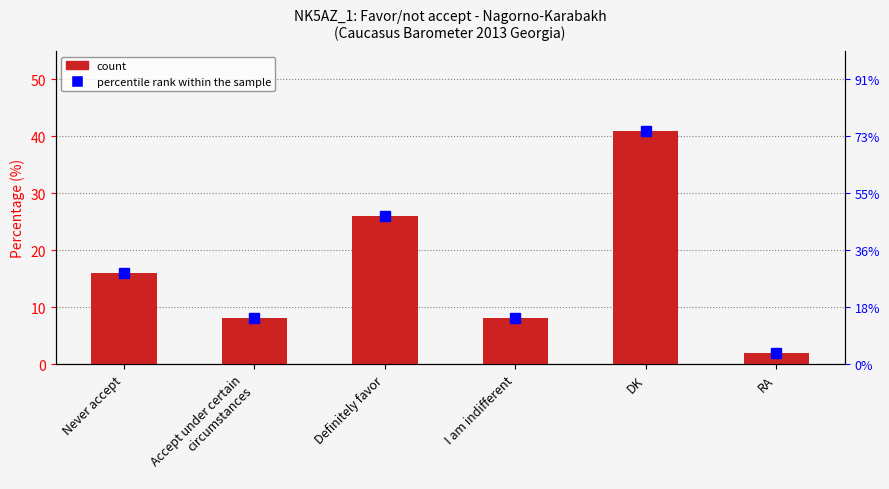

What is the label of the 3rd bar from the right?

I am indifferent